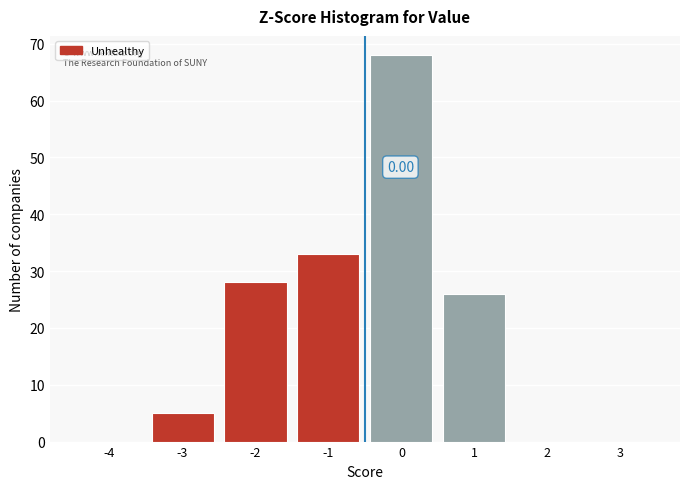

What is the sum of all values?

160